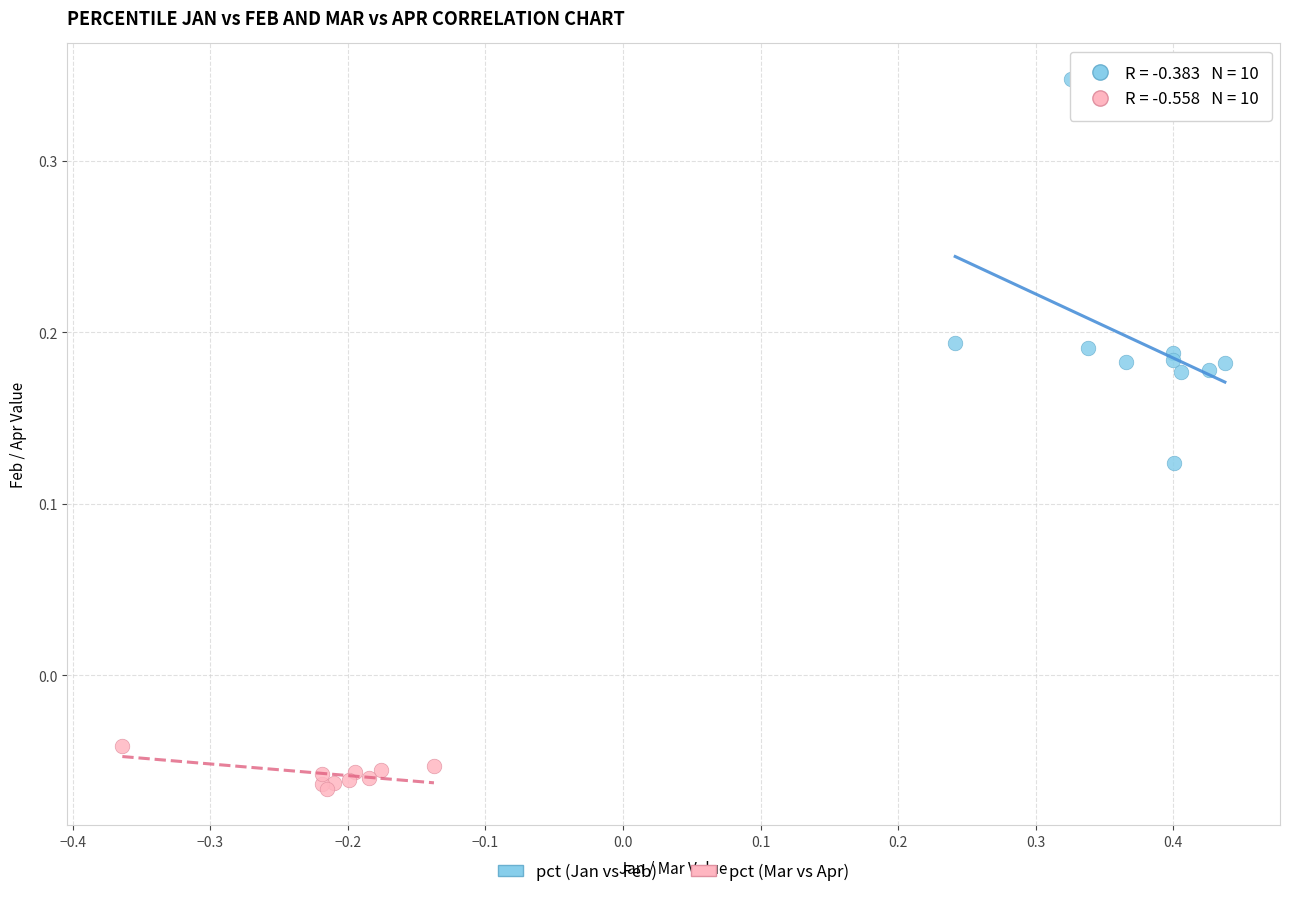

Which series has the widest spread of Y values?

pct (Jan vs Feb)